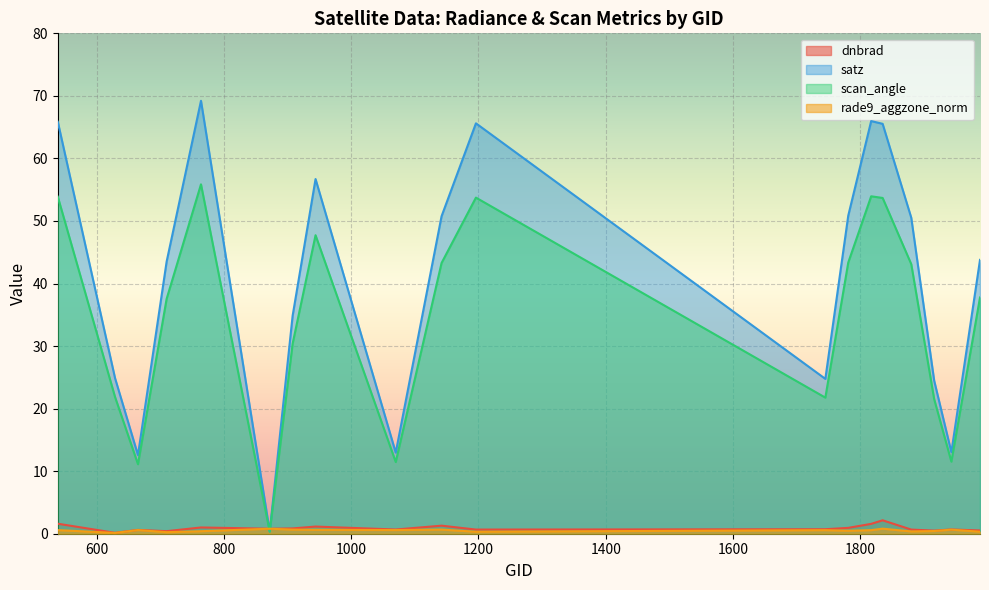

What is the value of the rade9_aggzone_norm point at the 14th from the left?

0.6